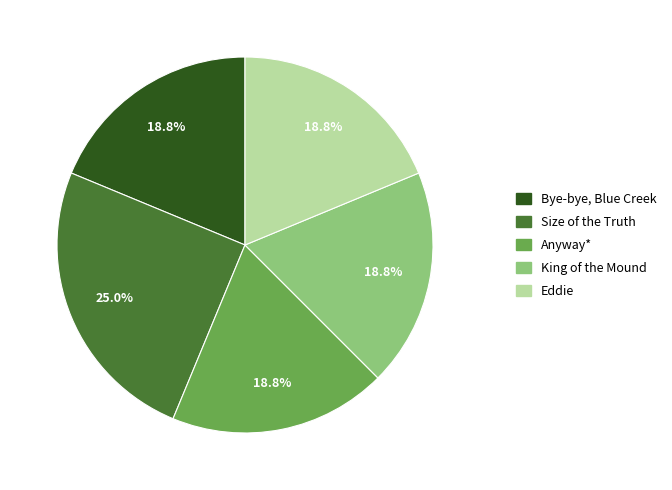

Do Anyway* and Eddie together represent more than half of the pie?

No